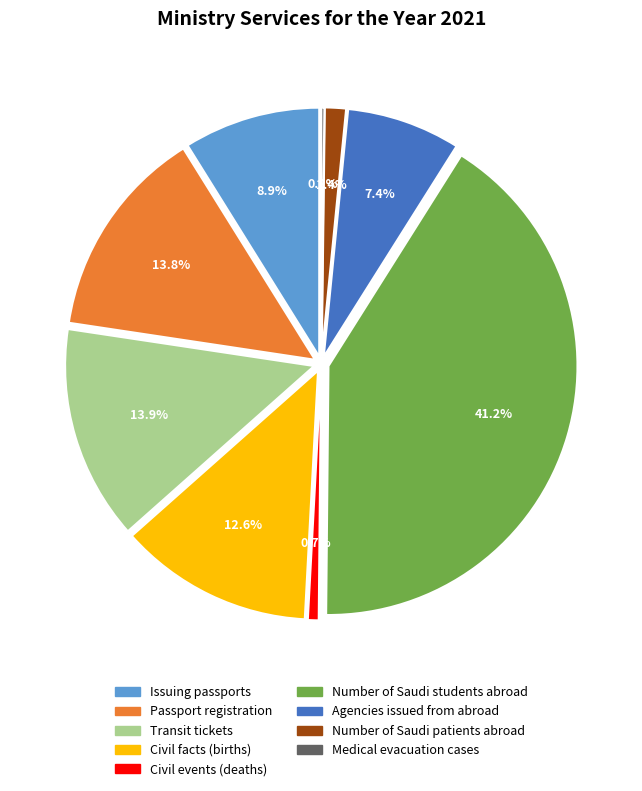

Which category has the biggest portion of the pie?

Number of Saudi students abroad